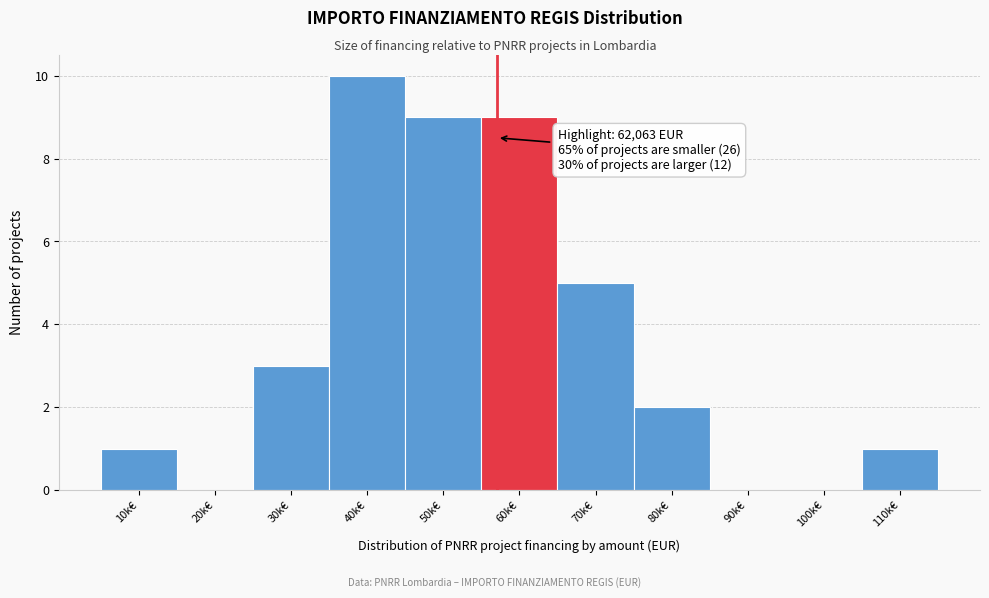

Reading left to right, extract all data points from this chart.

10k€=1	20k€=0	30k€=3	40k€=10	50k€=9	60k€=9	70k€=5	80k€=2	90k€=0	100k€=0	110k€=1